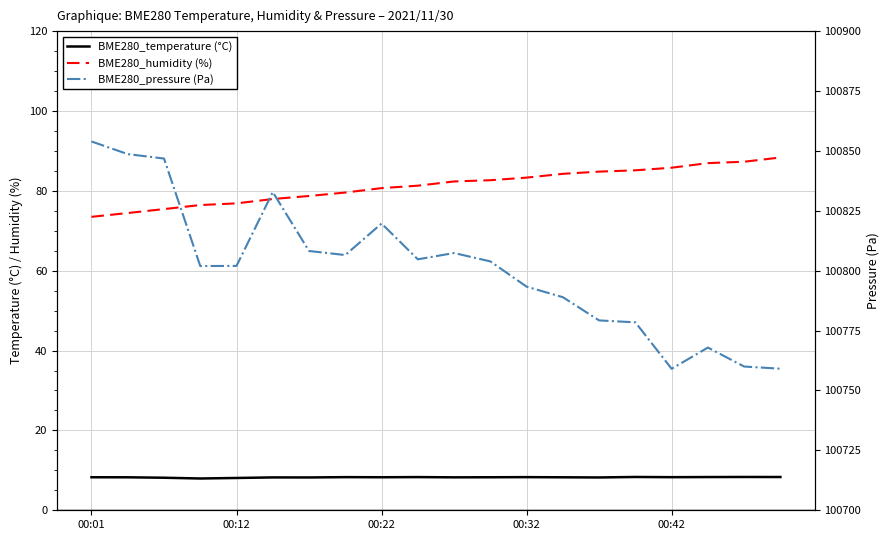

What is the sum of all BME280_pressure (Pa) values?

2016022.6